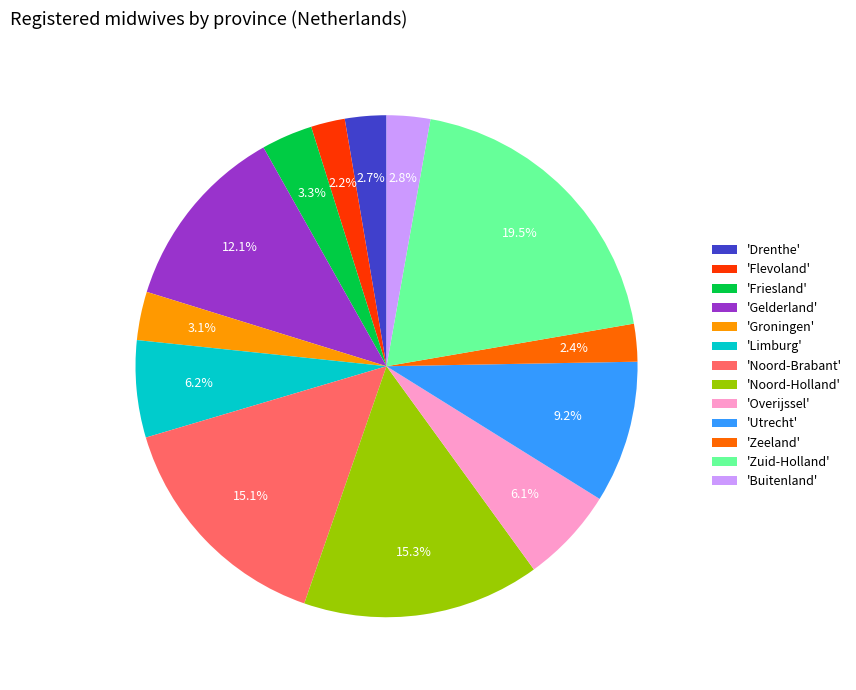

How many segments does this pie chart have?

13